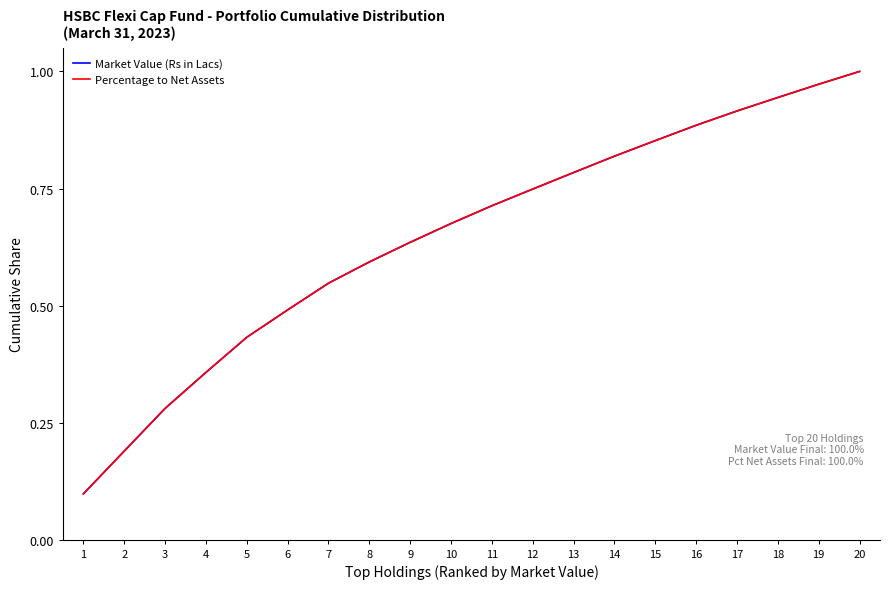

True or false: Market Value (Rs in Lacs) has a value of 1.0 at 20.

True